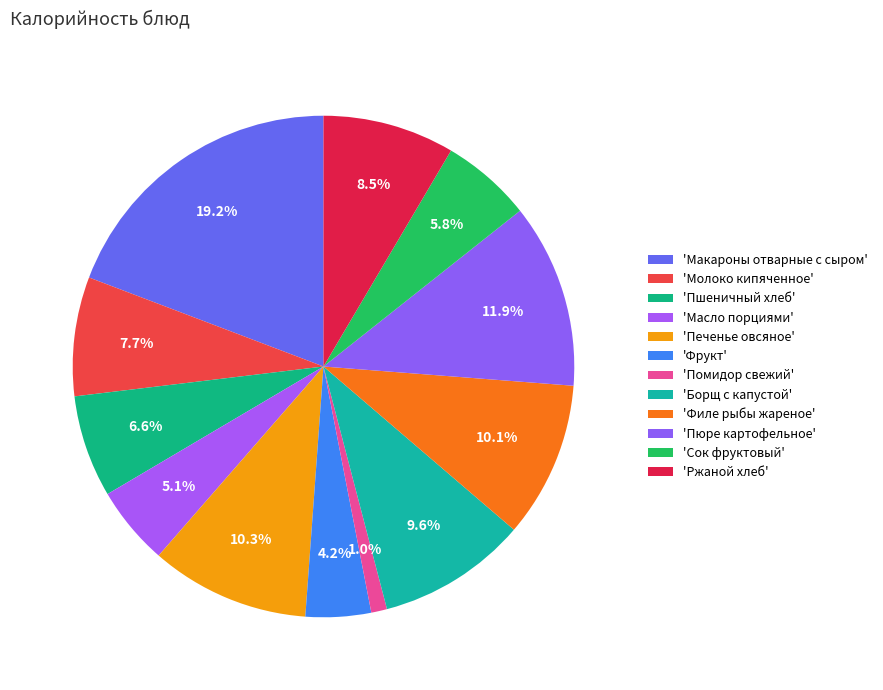

How many slices are in this pie chart?

12